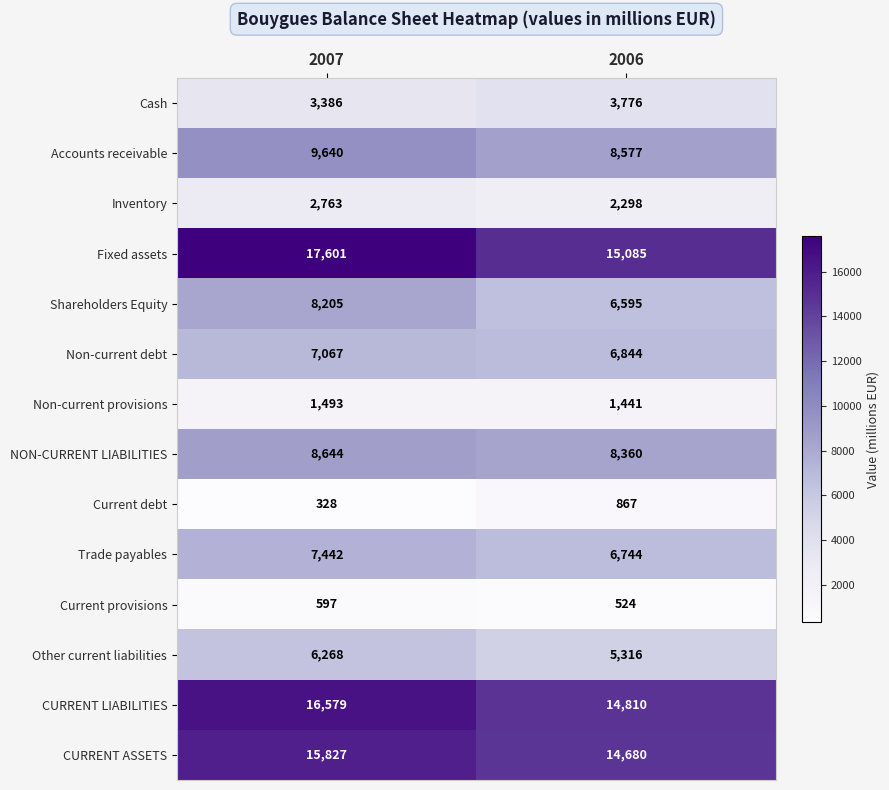

Is the value of Trade payables at 2007 greater than the value of Inventory at 2006?

Yes